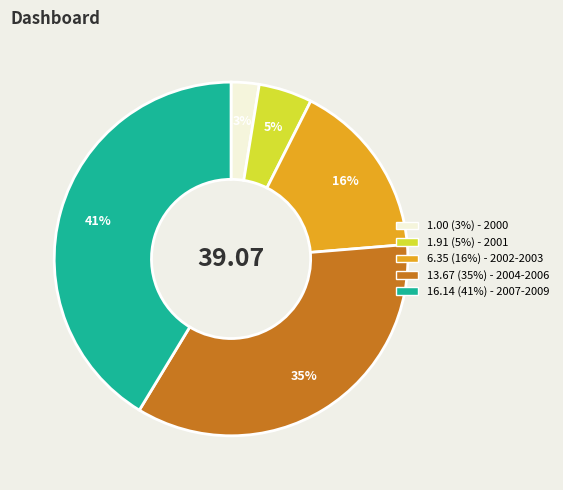

To the nearest percent, what is the average slice percentage?

20%